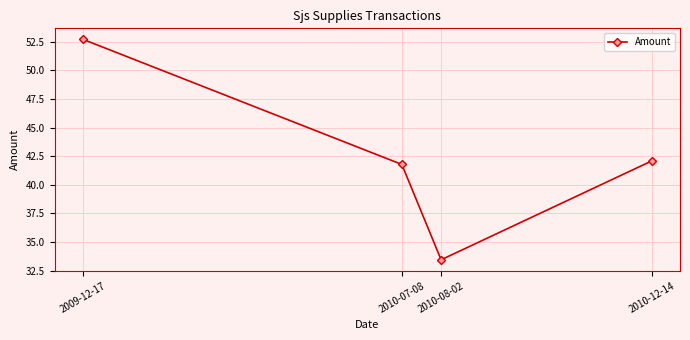

At which category does the chart reach its peak across all series?

2009-12-17